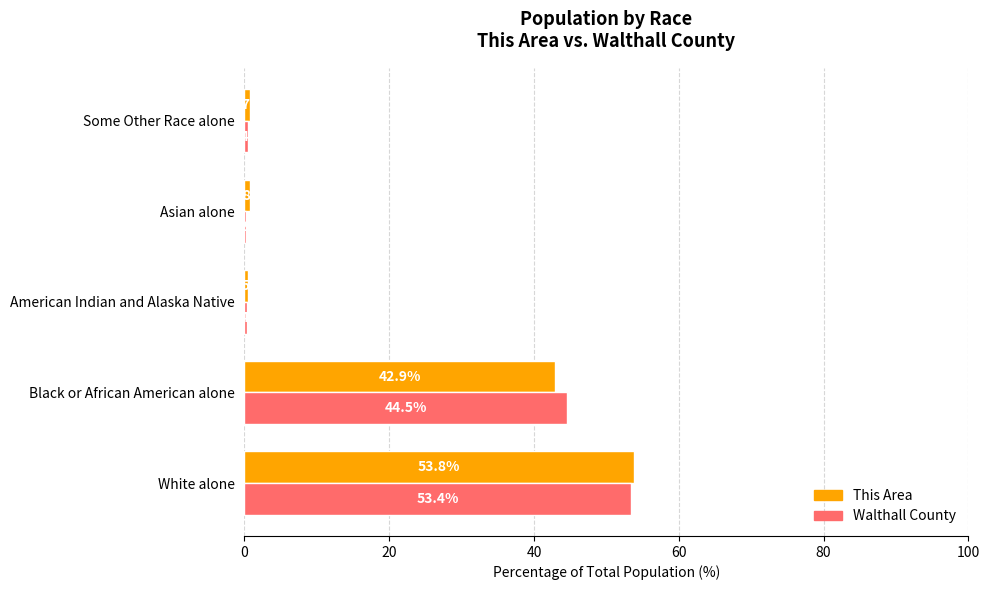

What is the sum of the This Area values at Black or African American alone and White alone?

96.7